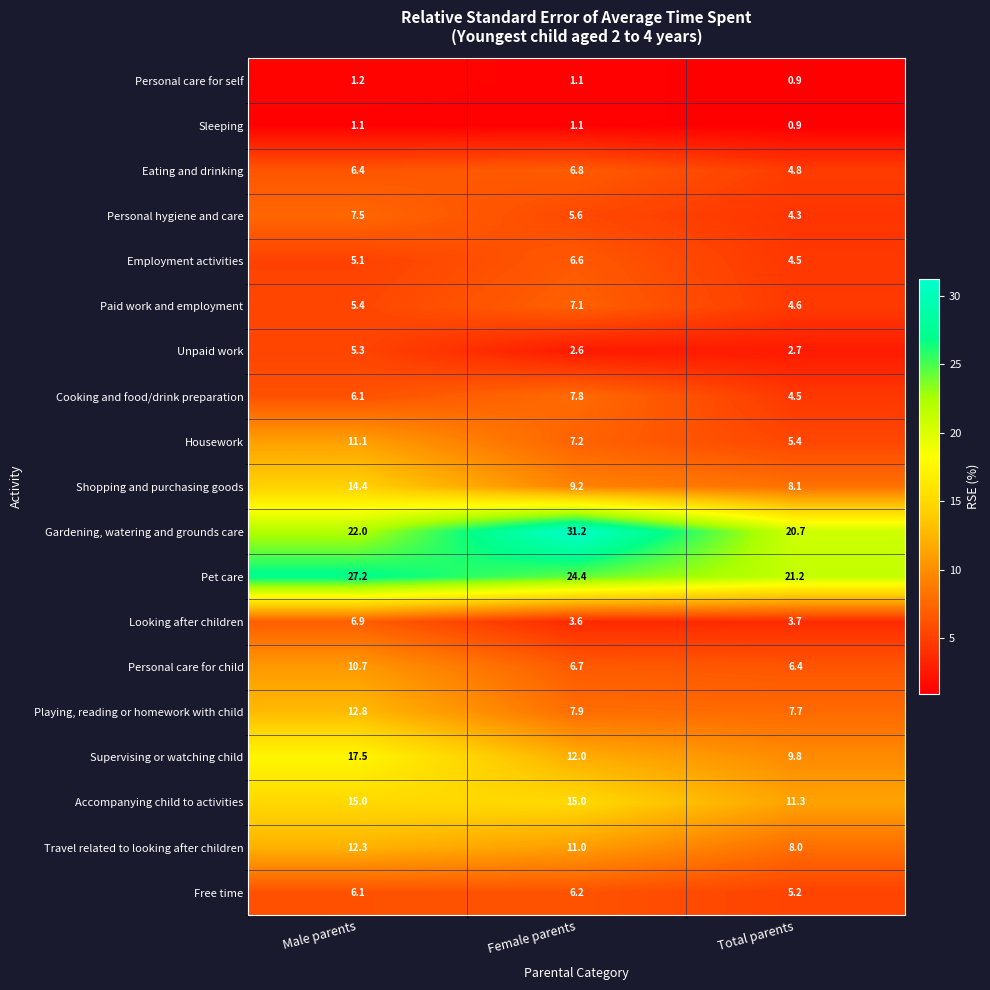

At how many categories does at least one series exceed 19?

3